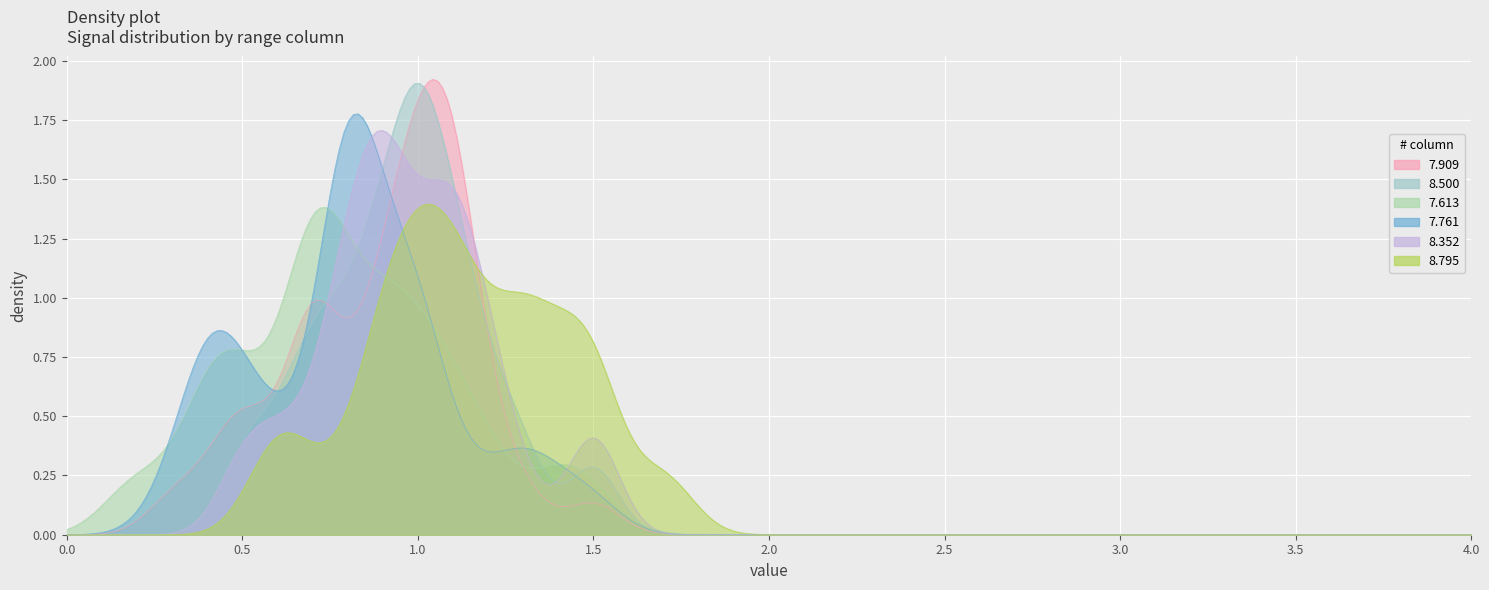

How many times do   8.352 and   8.500 cross each other?

12